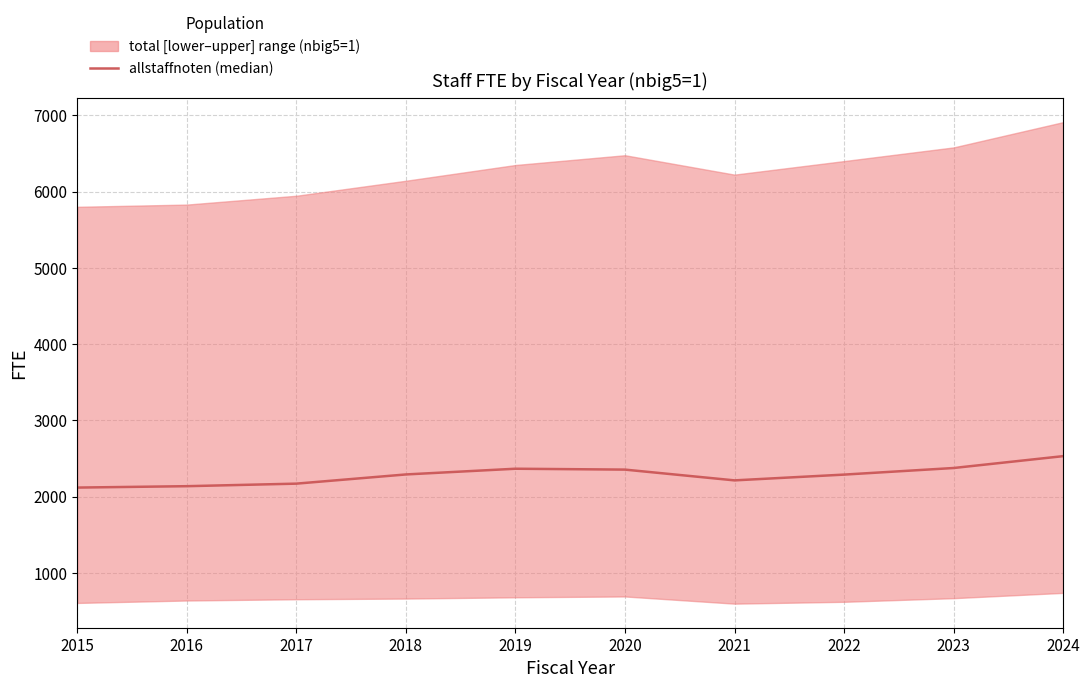

List the labels in order of value, largest first.

2024, 2023, 2019, 2020, 2018, 2022, 2021, 2017, 2016, 2015